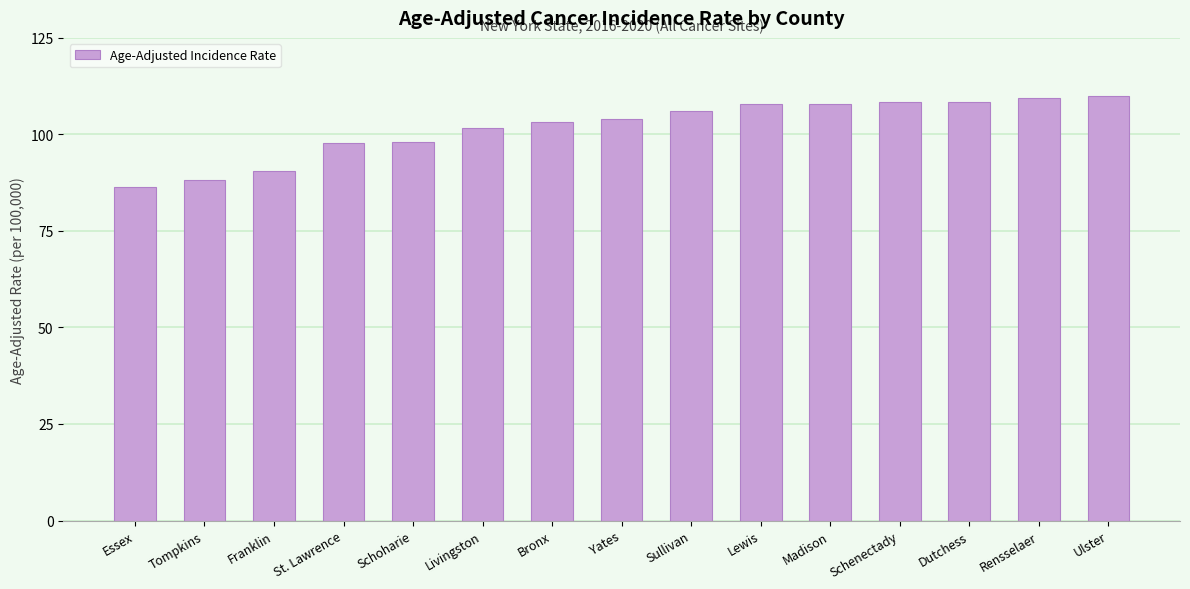

What is the change in value from Essex to Lewis?

+21.7